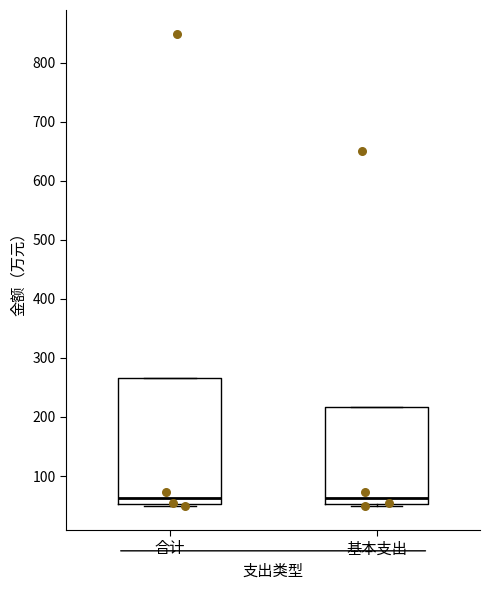

Reading left to right, read every box against the y-axis: the position of its median line, the range the box covers, and the ends of its whiskers. The values are not printed on the chart, so give them approximately, as read against the axis.

合计: median 60, box 50 to 270, whiskers 50 (just below the box's lower edge) to 270
基本支出: median 60, box 50 to 220, whiskers 50 (just below the box's lower edge) to 220